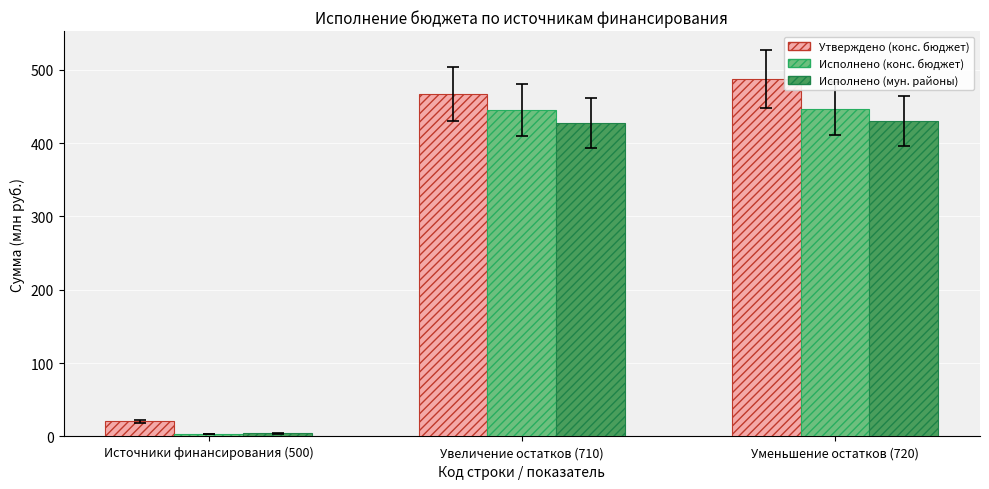

At which category does the chart reach its peak across all series?

Уменьшение остатков (720)